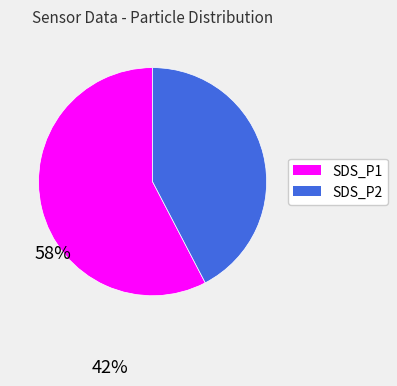

Combined, do SDS_P1 and SDS_P2 account for over 50%?

Yes